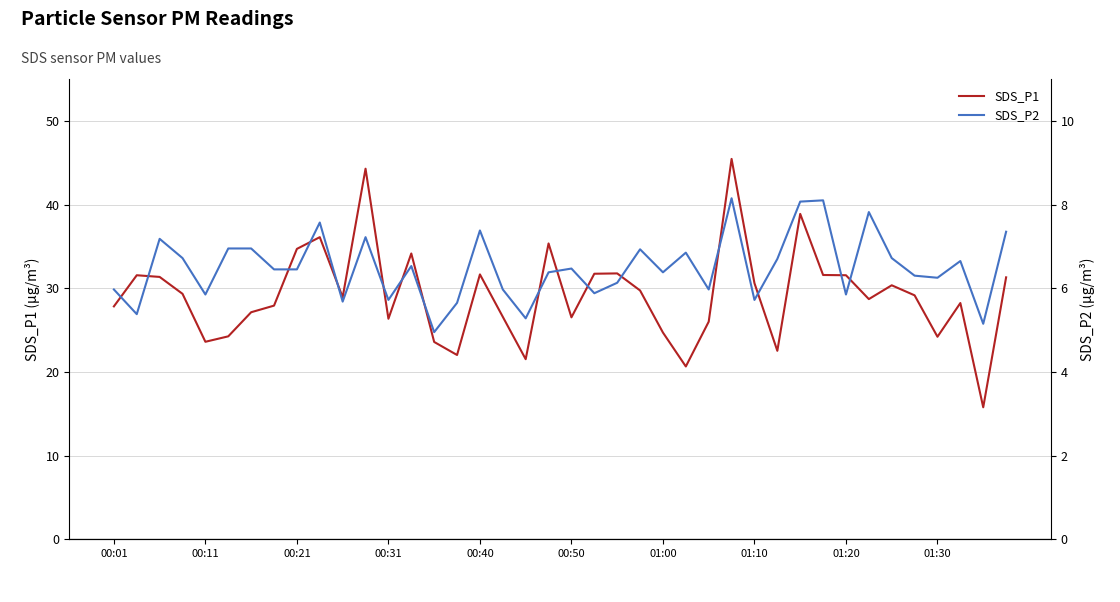

What is the lowest value of the SDS_P1 series?

15.8